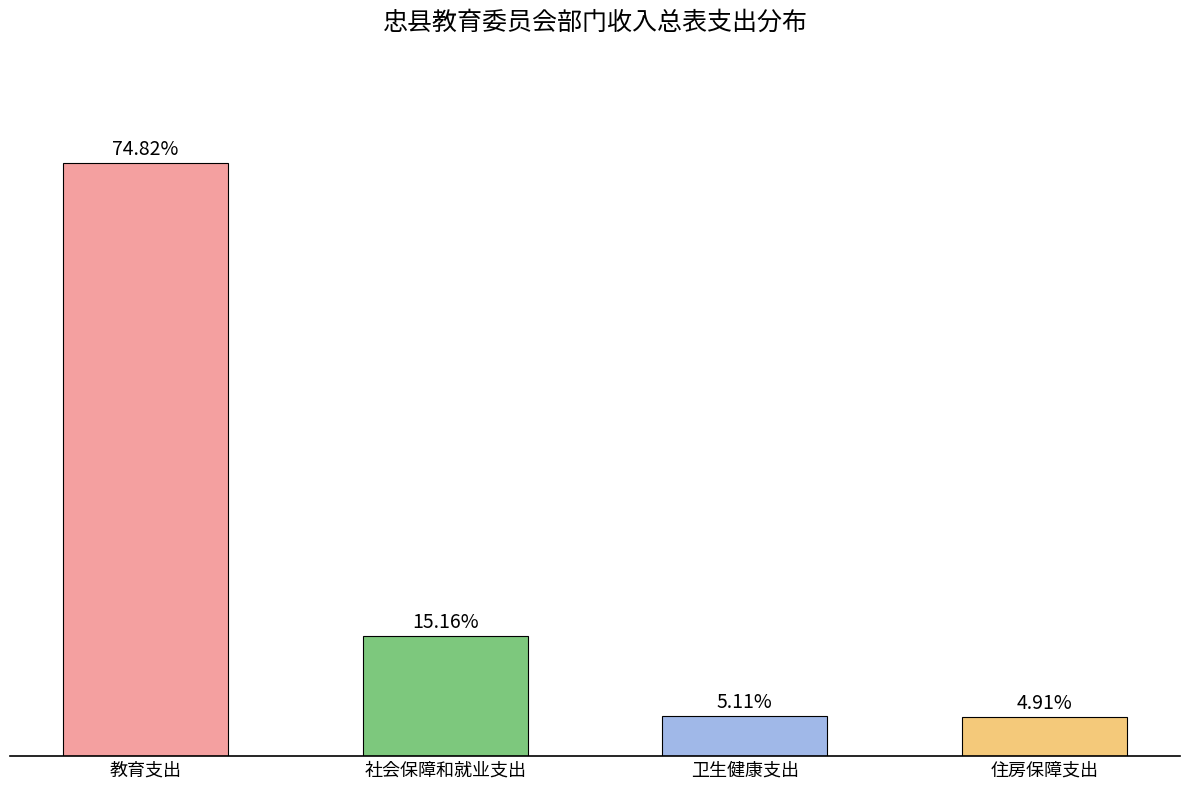

What value does the data have at 住房保障支出, to the nearest 100?

79457400